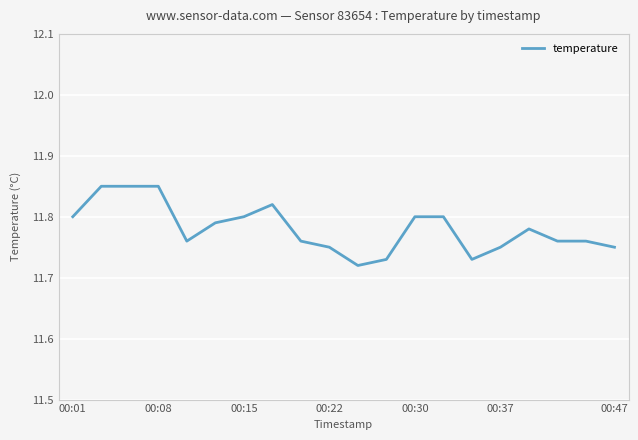

Does the chart display data point markers on the line(s)?

No